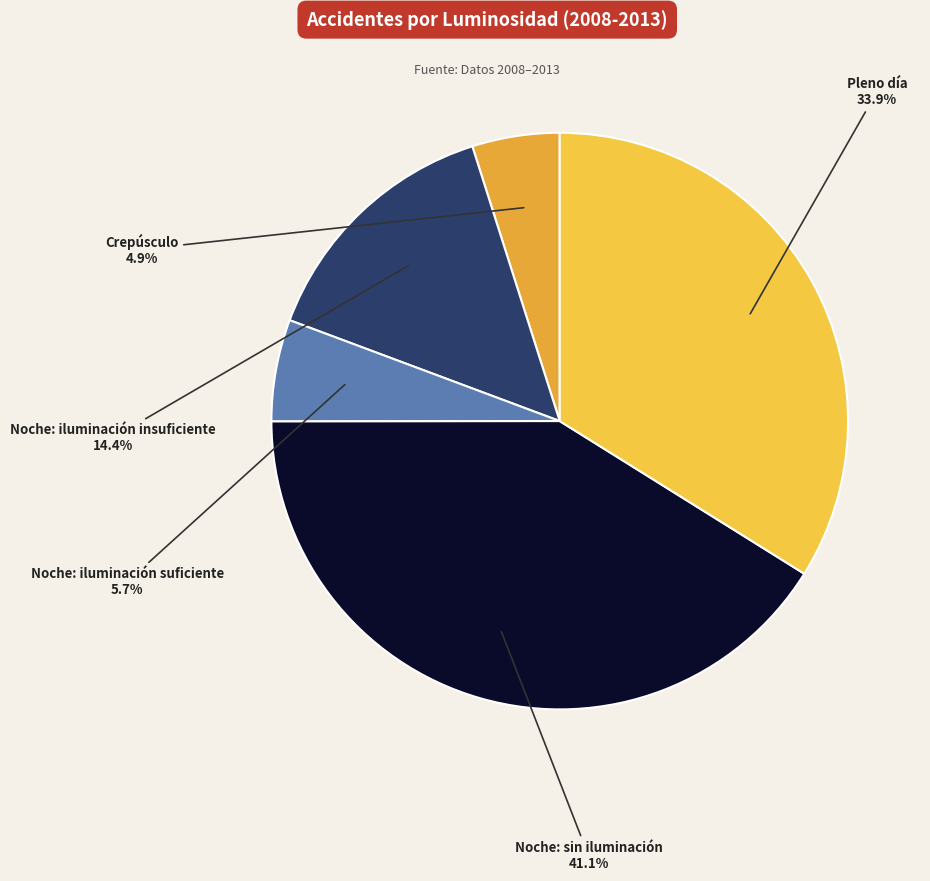

How many slices are in this pie chart?

5